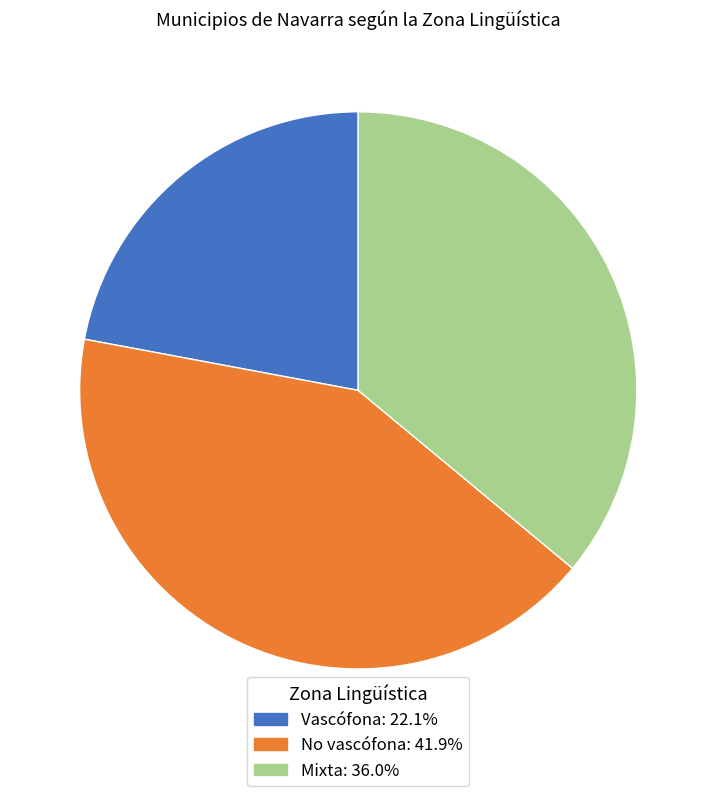

Is there any slice that represents more than half of the pie?

No